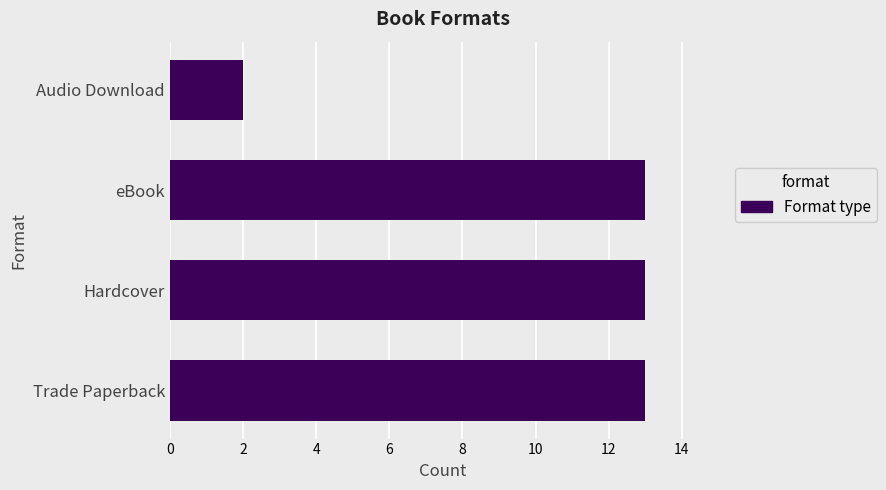

What is the average value?

10